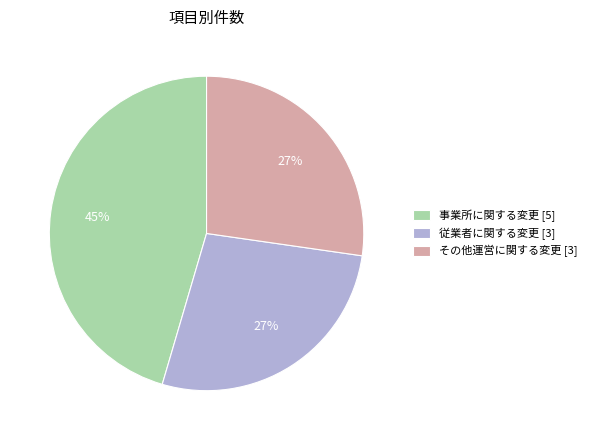

Is there a majority slice in this chart?

No